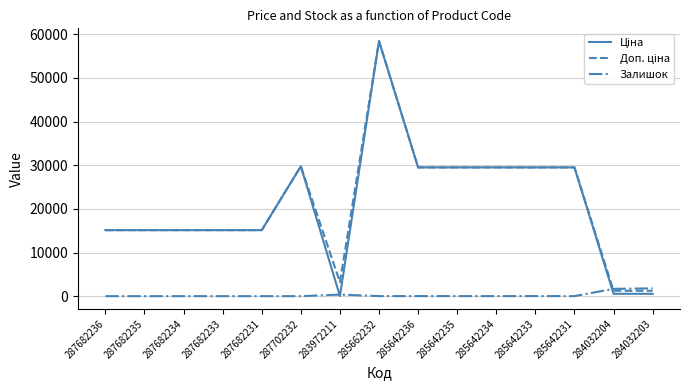

At which category is the sum across all series the highest?

285662232